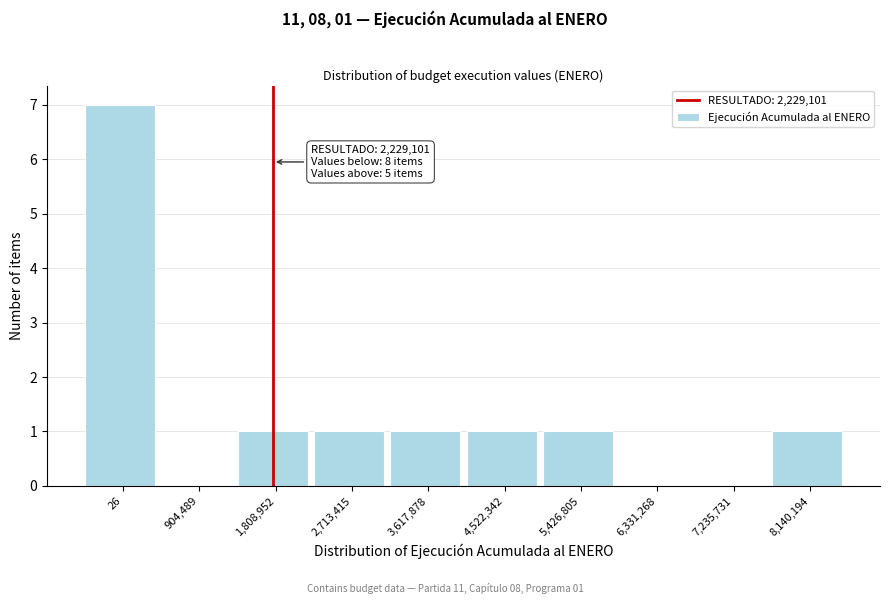

Reading right to left, transcribe all the data shown in this chart.

8,140,194=1	7,235,731=0	6,331,268=0	5,426,805=1	4,522,342=1	3,617,878=1	2,713,415=1	1,808,952=1	904,489=0	26=7